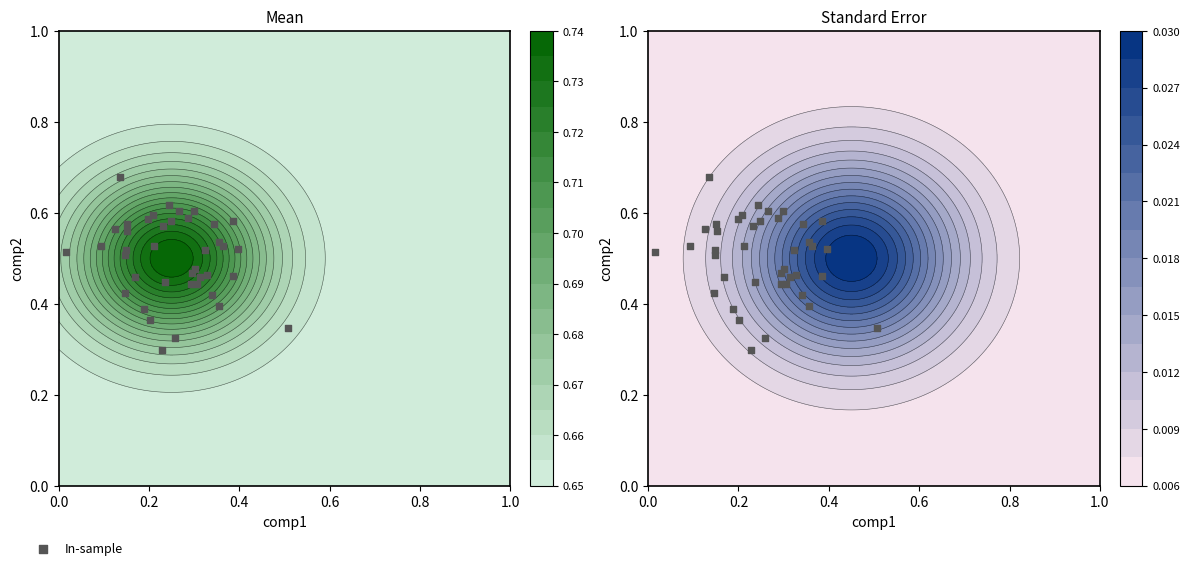

What is the sum of all values?

20.1